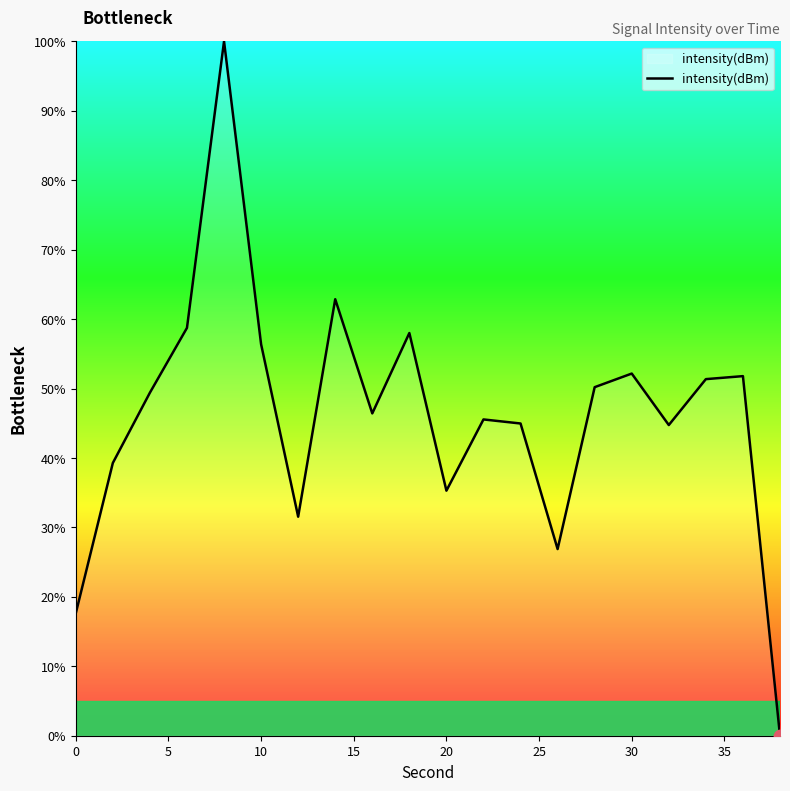

What is the maximum value shown in the chart?

100.0